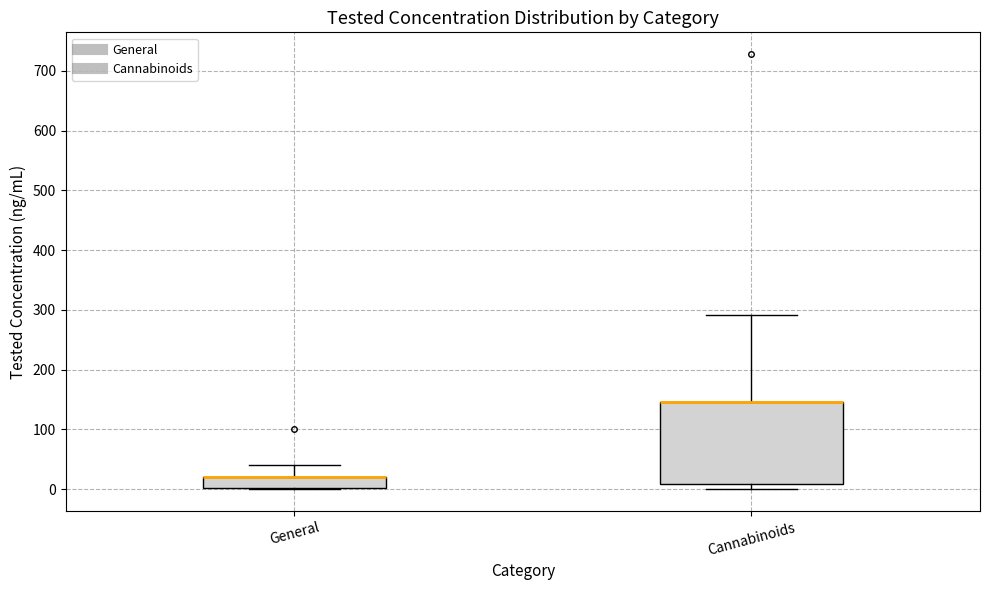

Comparing the boxes themselves (not the whiskers), which one is the tallest?

Cannabinoids